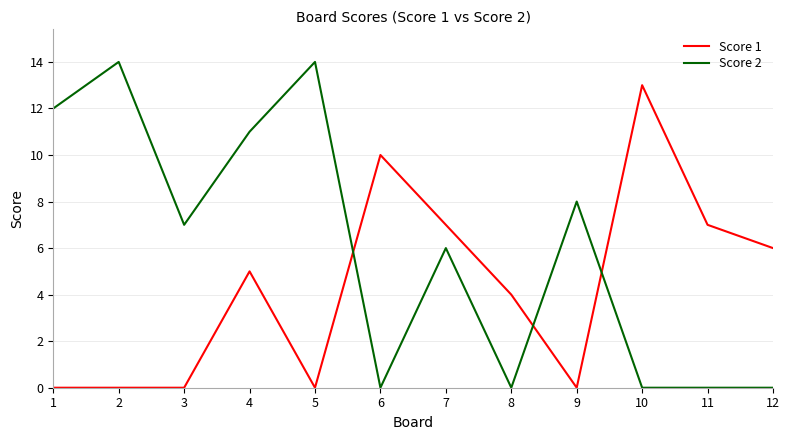

Which series has the widest spread of values?

Score 2